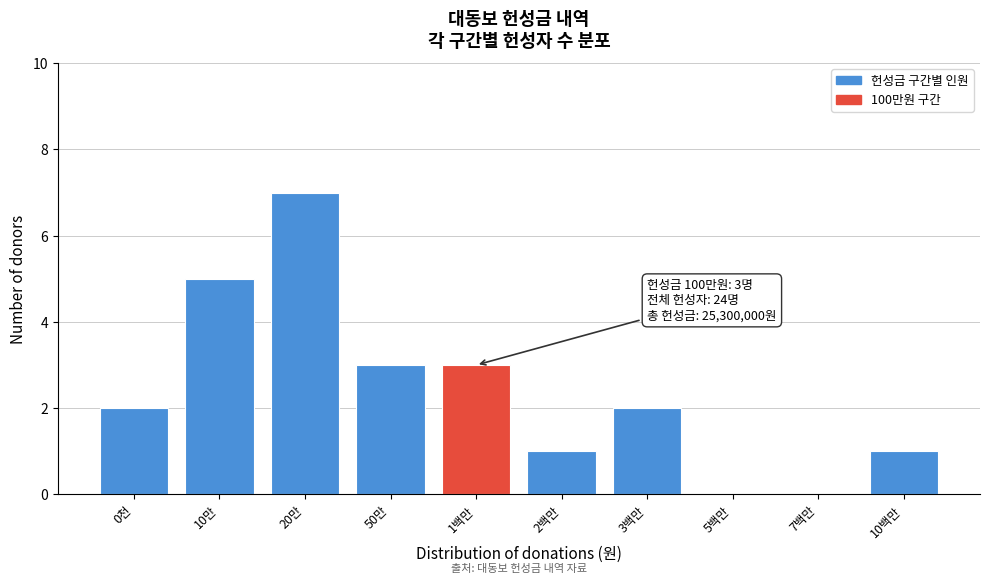

Reading left to right, extract all data points from this chart.

0천=2	10만=5	20만=7	50만=3	1백만=3	2백만=1	3백만=2	5백만=0	7백만=0	10백만=1